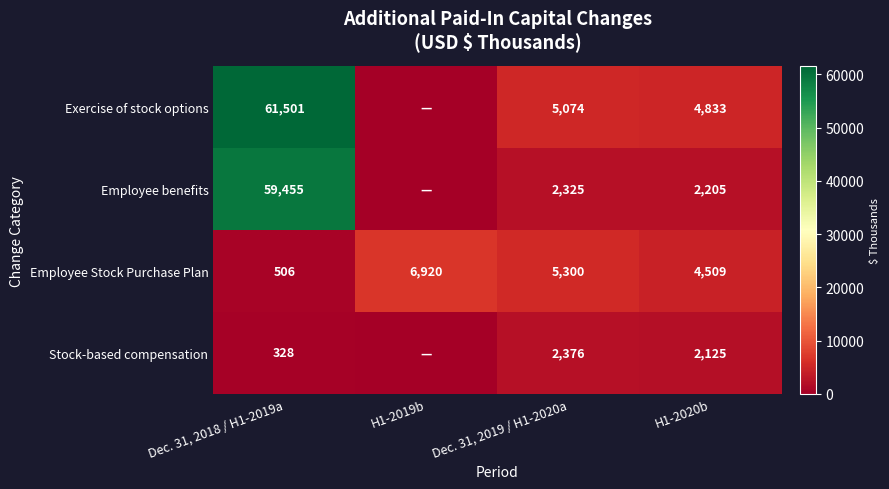

Count the Employee Stock Purchase Plan values in the range 4509 to 6920.

3